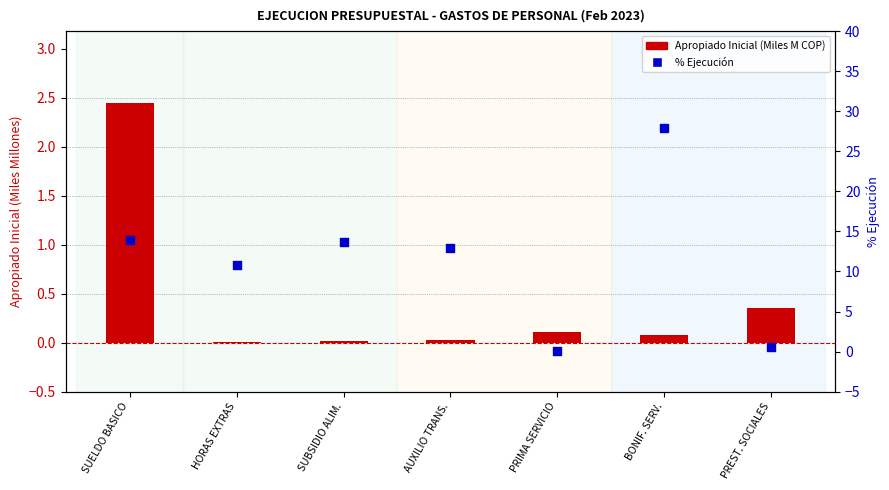

Which series has the widest spread of Y values?

% Ejecución